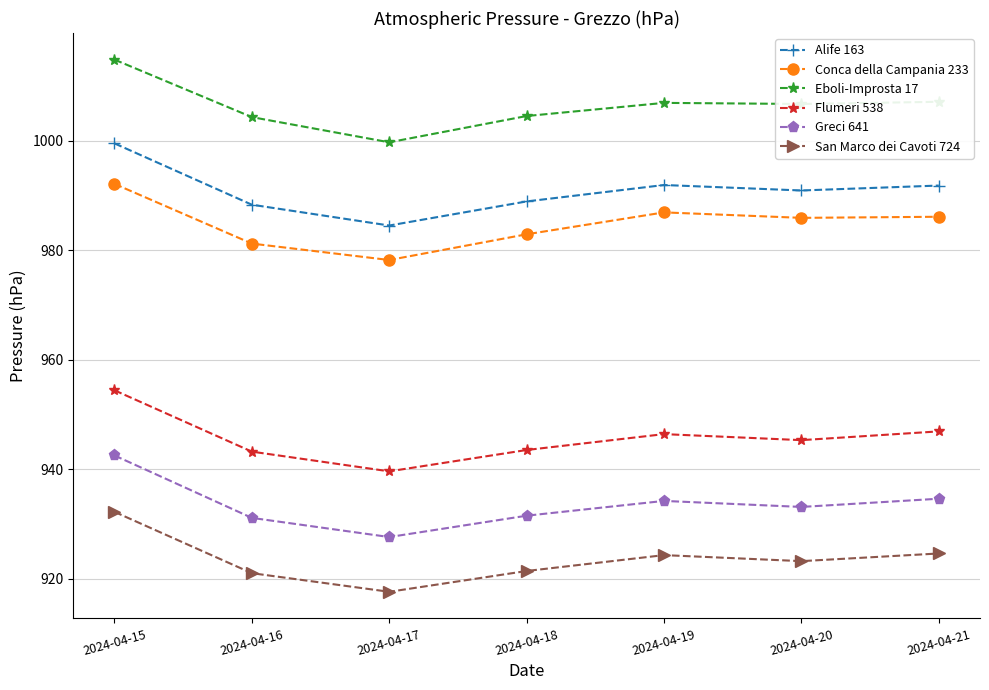

True or false: Conca della Campania 233 and Flumeri 538 cross at least once.

False